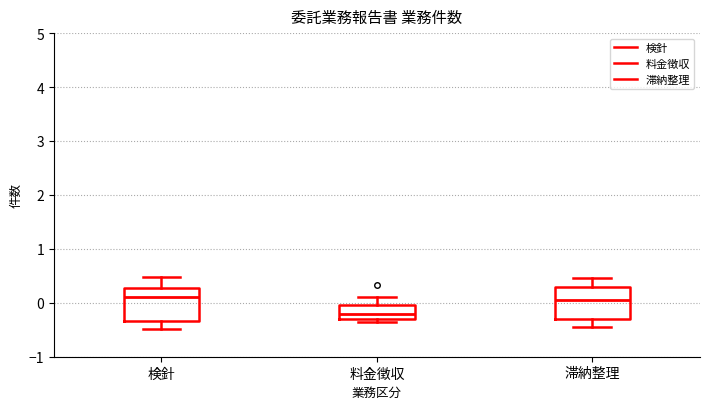

Where does the median line of the box for 料金徴収 sit on the y-axis? The values are not printed on the chart, so give them approximately, as read against the axis.

-0.2